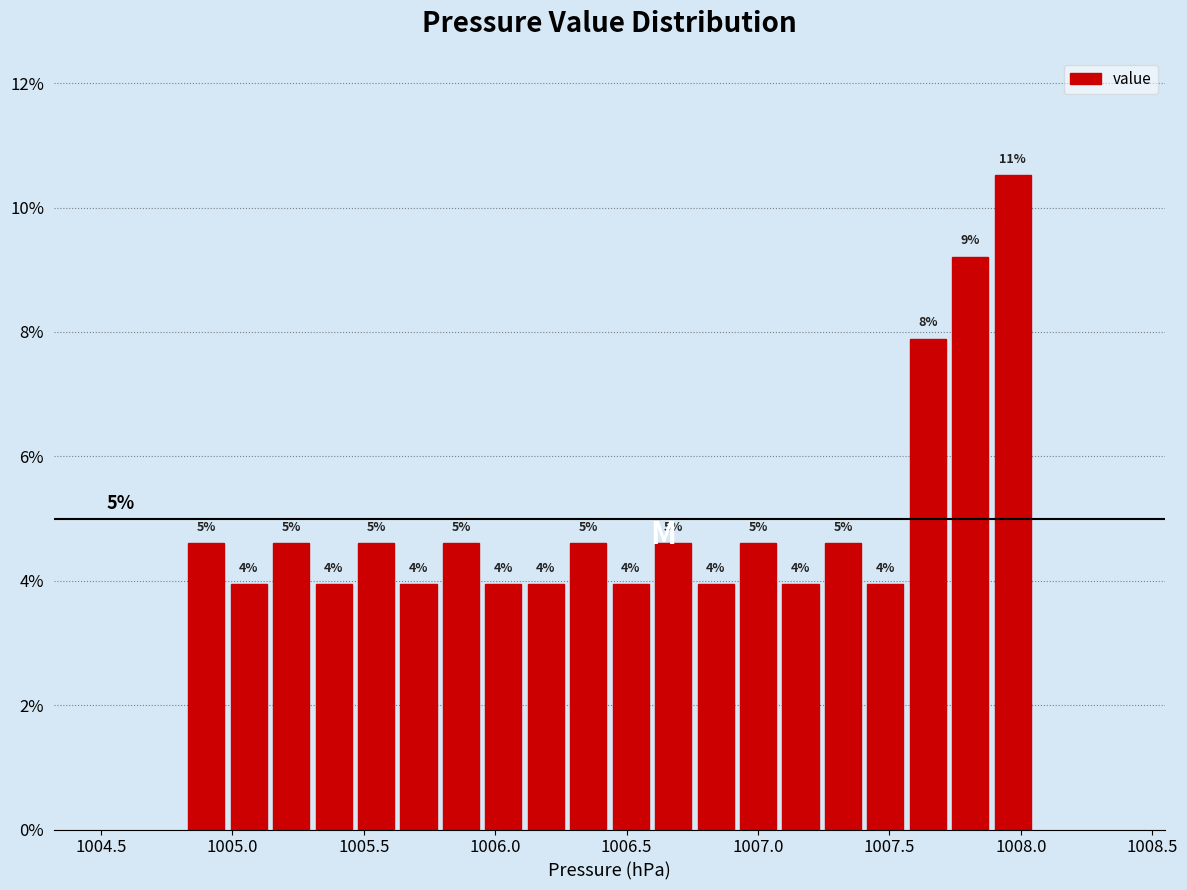

Read against the x-axis, roughly where is the centre of the tallest bar?

1007.95